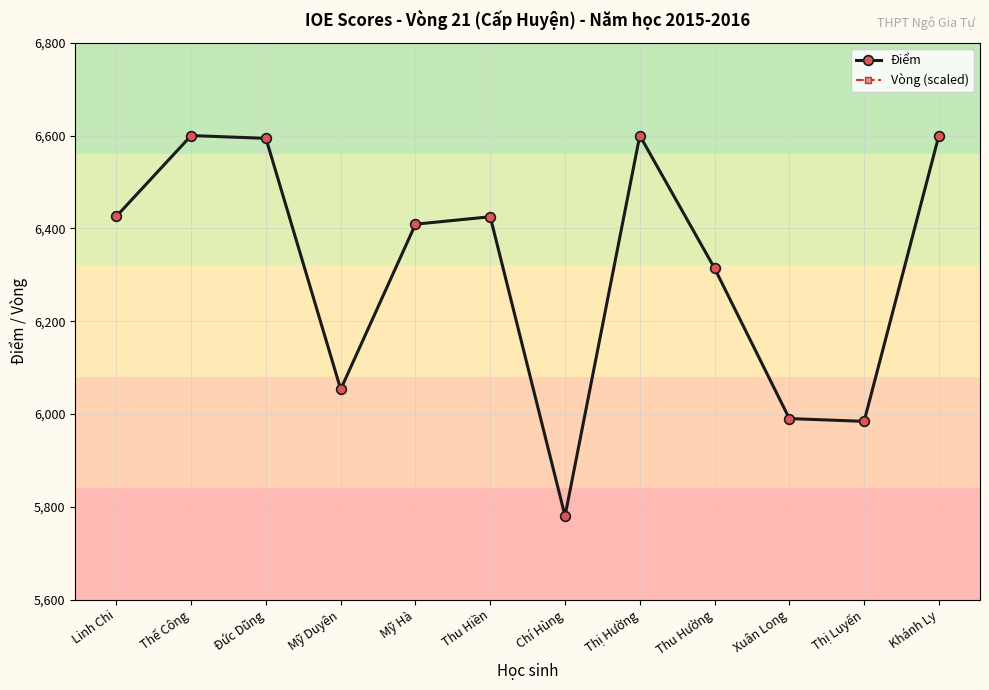

Rank the series by their average value, from highest to lowest.

Vòng (scaled), Điểm